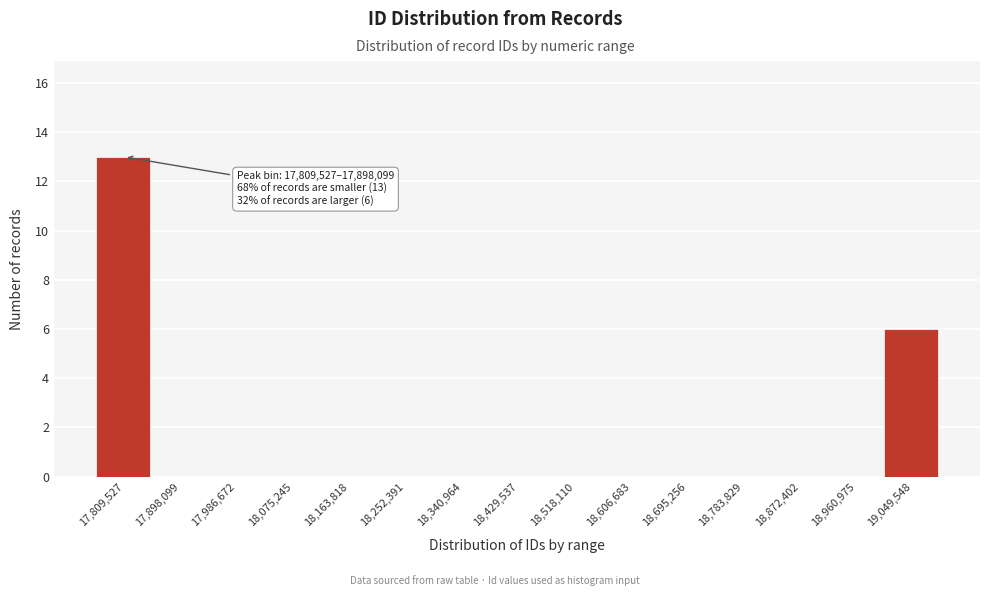

Reading right to left, list all the values displayed in this chart.

19,049,548=6	18,960,975=0	18,872,402=0	18,783,829=0	18,695,256=0	18,606,683=0	18,518,110=0	18,429,537=0	18,340,964=0	18,252,391=0	18,163,818=0	18,075,245=0	17,986,672=0	17,898,099=0	17,809,527=13